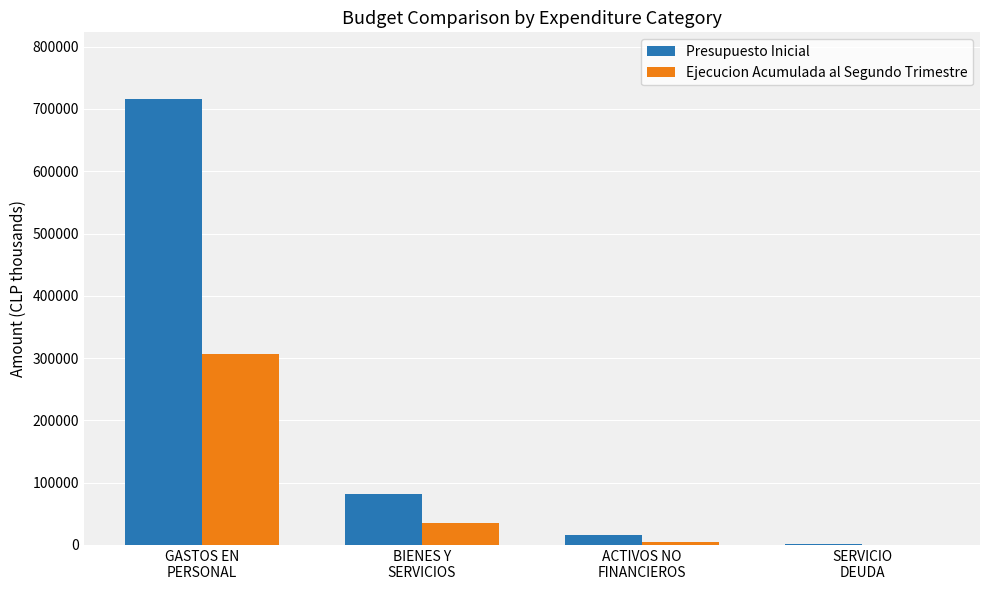

Which series has the largest total across all categories?

Presupuesto Inicial